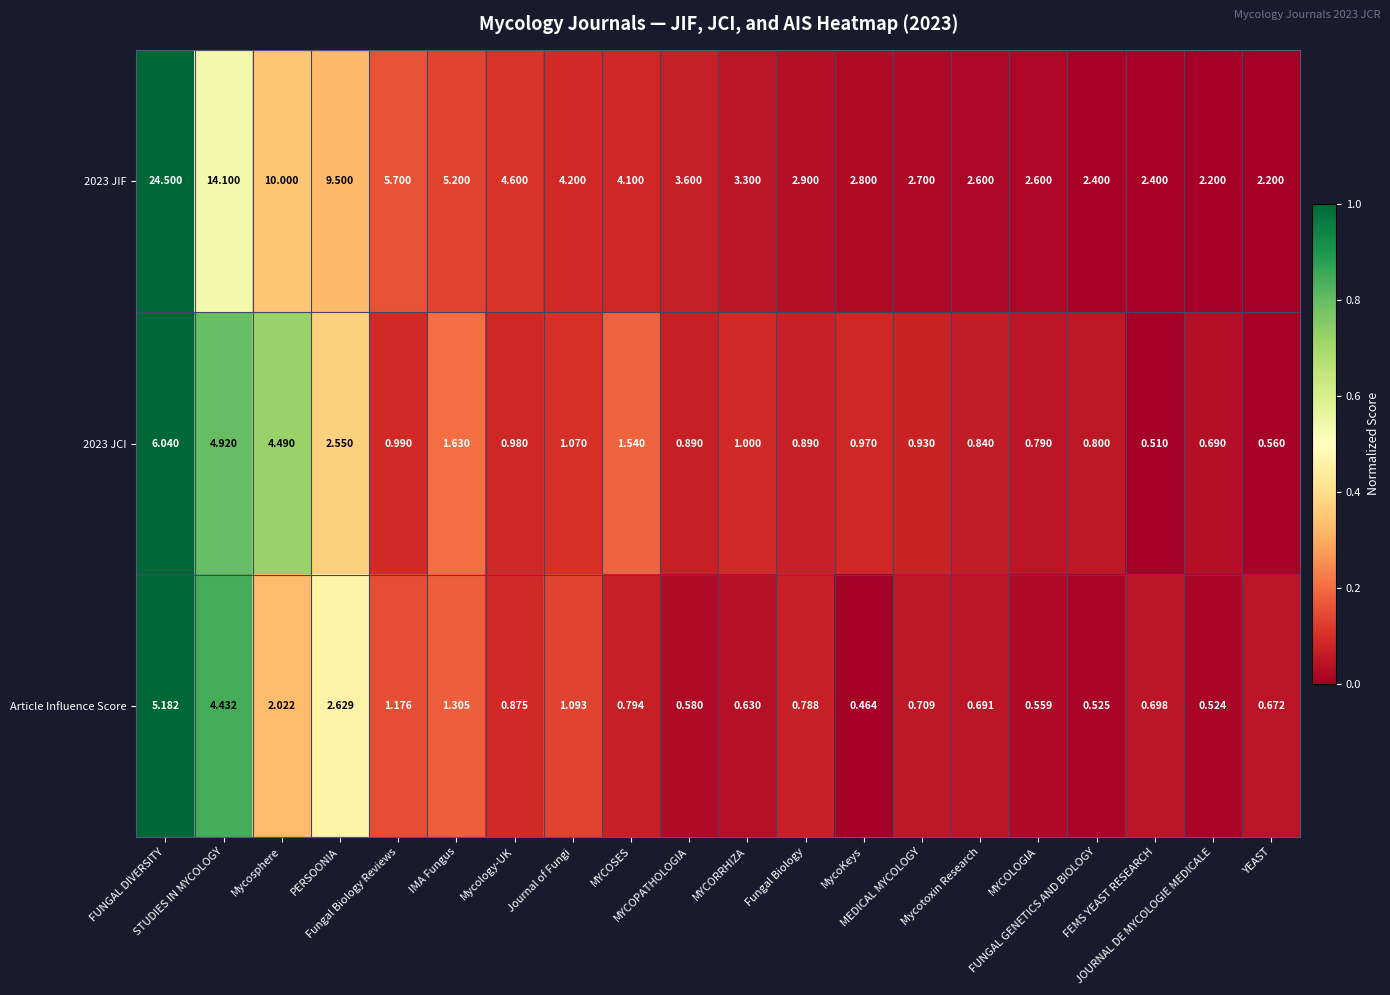

At JOURNAL DE MYCOLOGIE MEDICALE, list the series in order from smallest to largest.

Article Influence Score, 2023 JCI, 2023 JIF